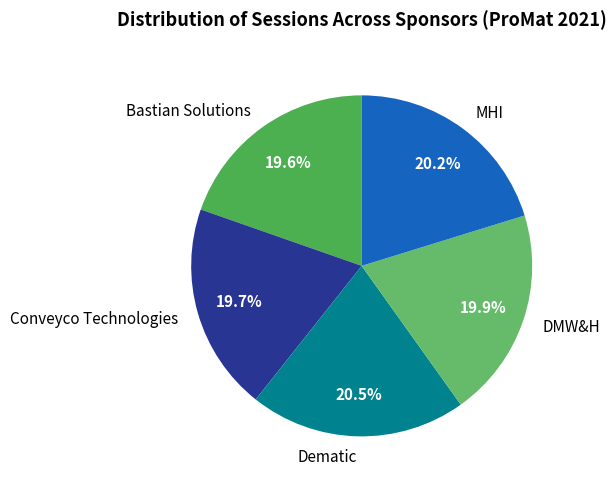

How much of the chart is everything except MHI?

79.8%